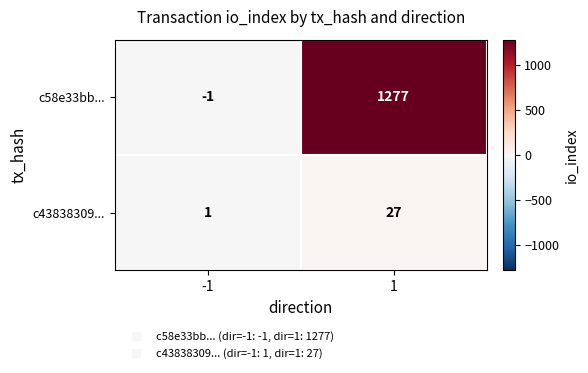

The c43838309... series shows 41 at 1. True or false?

False